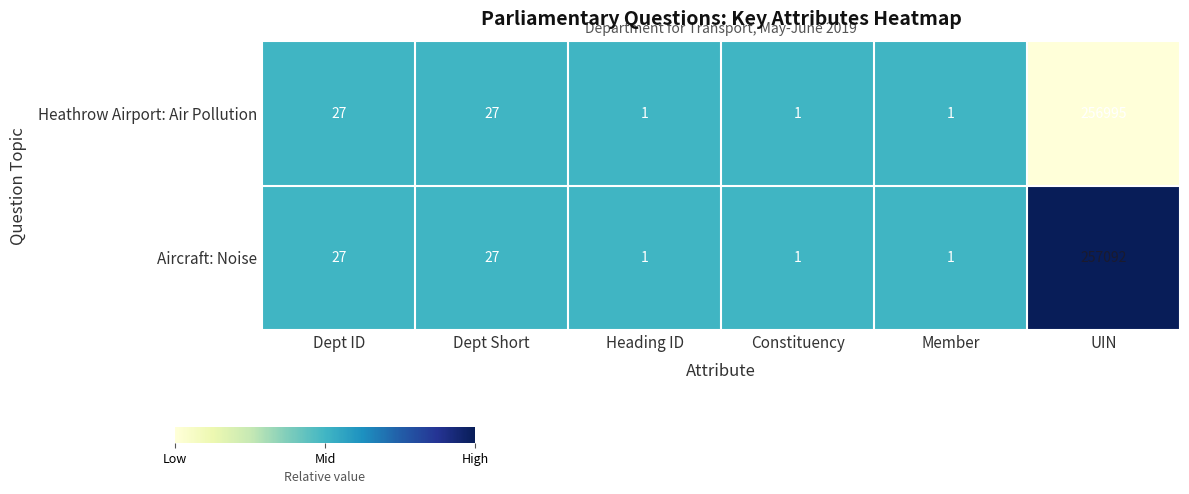

What is the maximum value shown in the chart?

257092